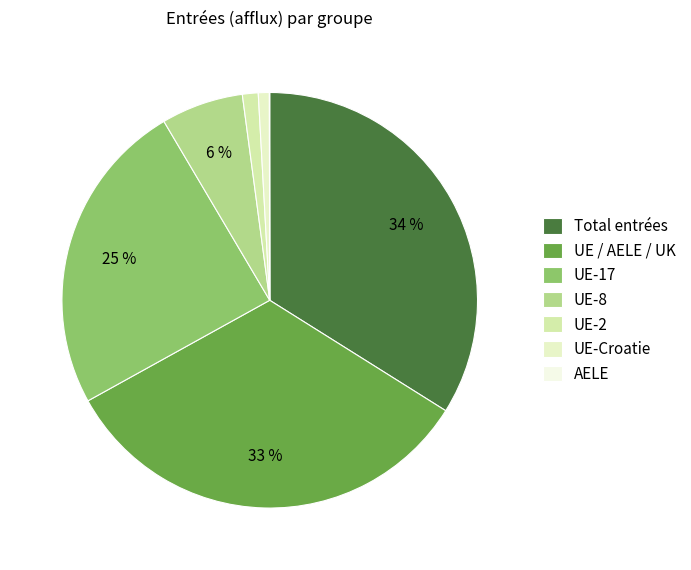

Count the number of slices in the pie.

7